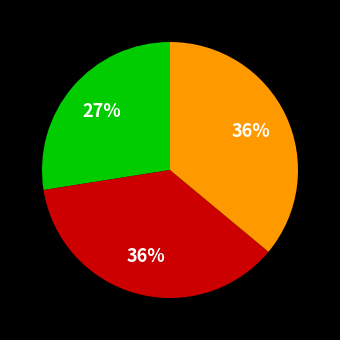

Does any single category account for the majority?

No